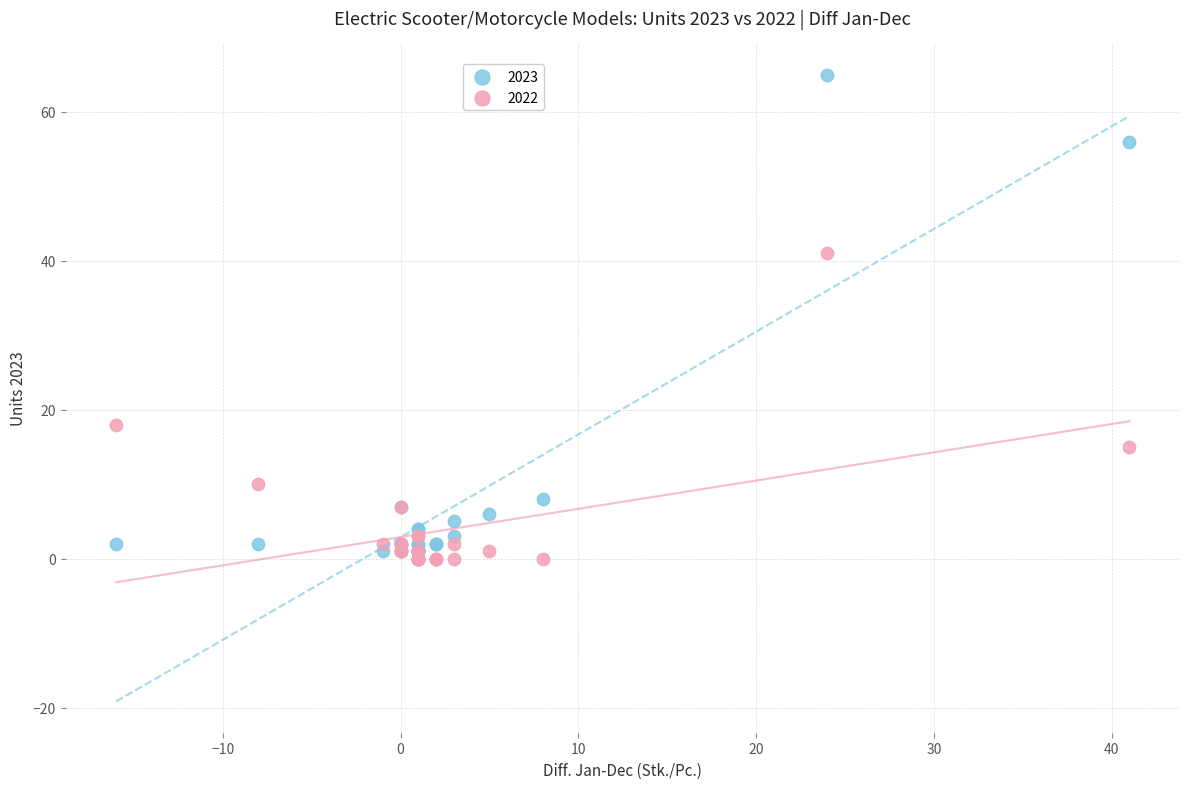

In the 2023 series, what Y value is closest to 33?

56